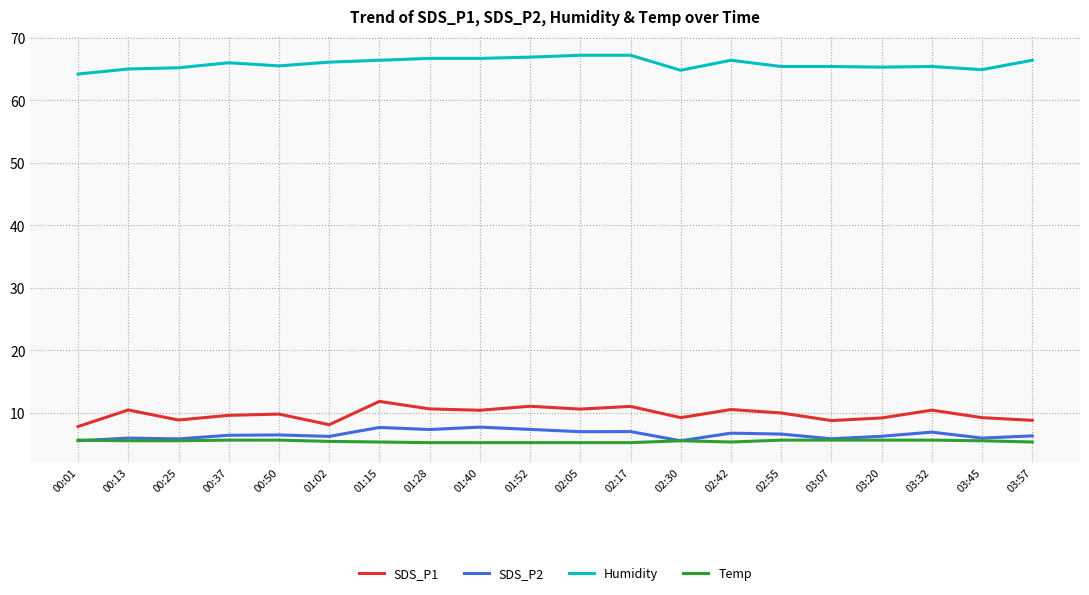

True or false: Humidity has more than 1 points higher than both neighbors.

True